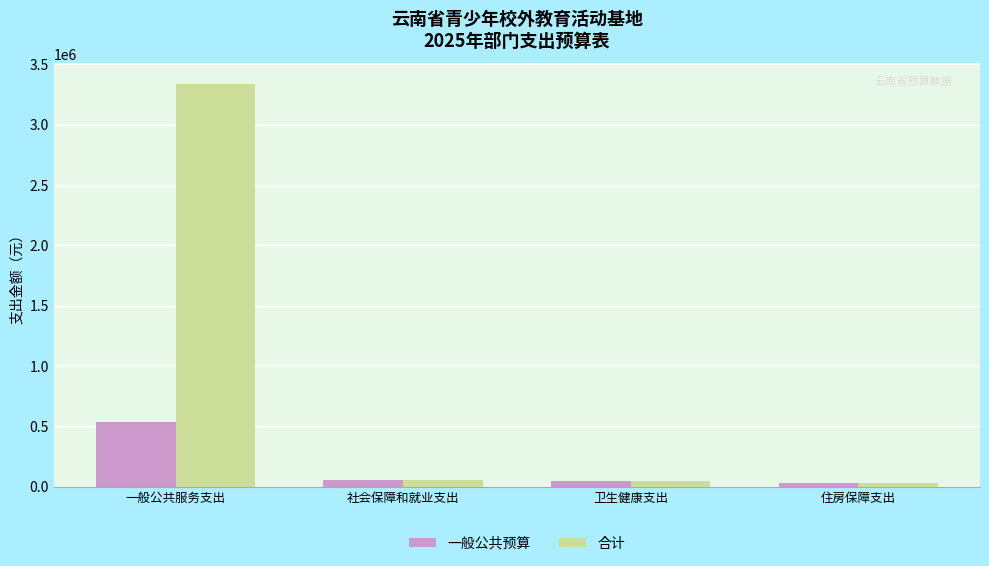

Between 一般公共服务支出 and 社会保障和就业支出, which series saw the biggest shift?

合计